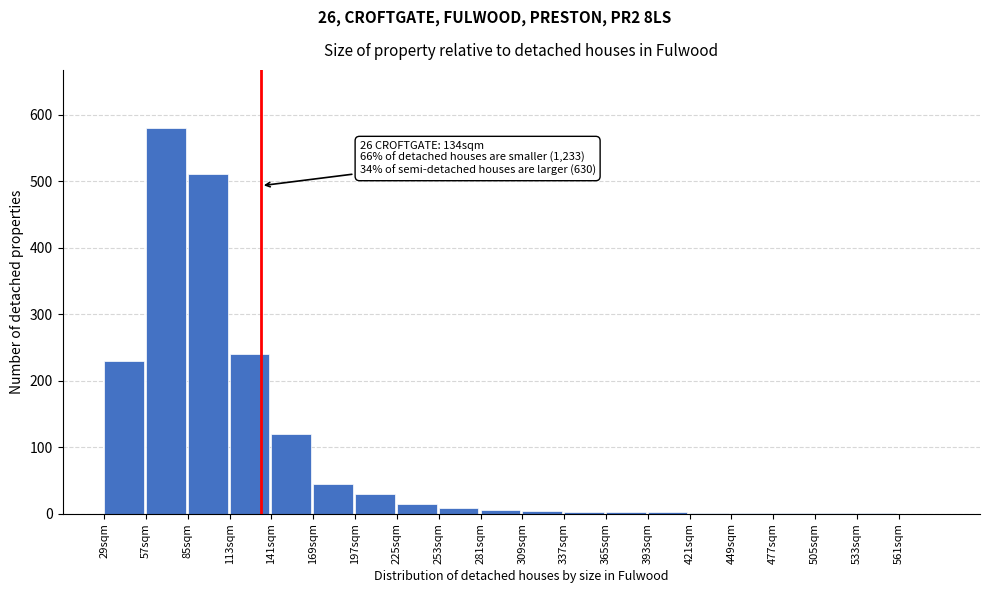

Over which range of the x-axis is the bar tallest?

57 to 85